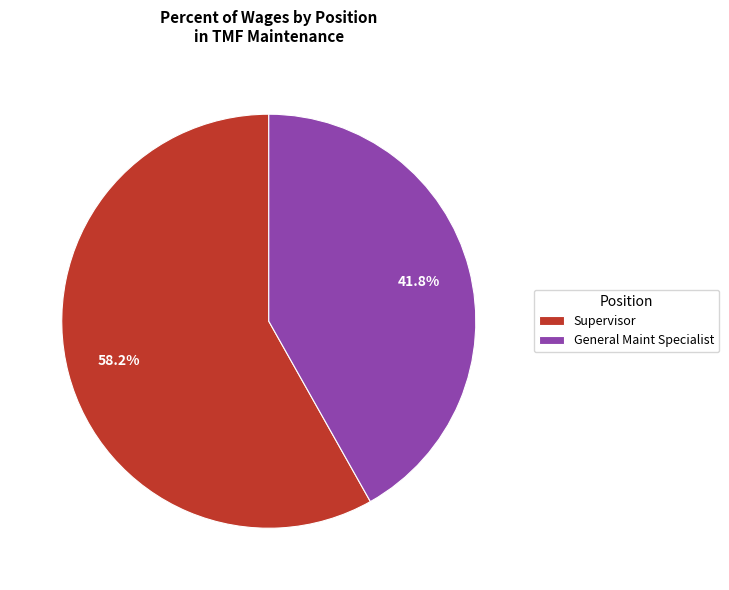

Which slice is the largest?

Supervisor